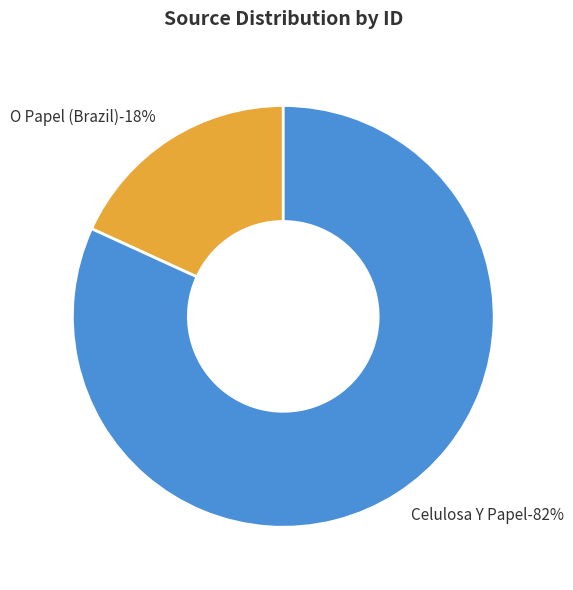

Between O Papel (Brazil) and Celulosa Y Papel, which is larger?

Celulosa Y Papel